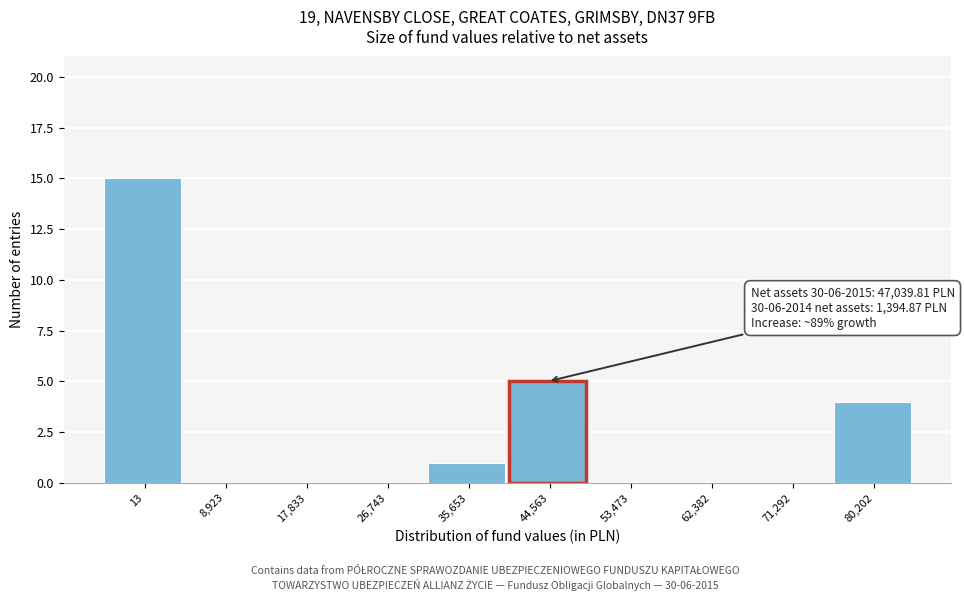

Reading right to left, list all the values displayed in this chart.

80,202=4	71,292=0	62,382=0	53,473=0	44,563=5	35,653=1	26,743=0	17,833=0	8,923=0	13=15